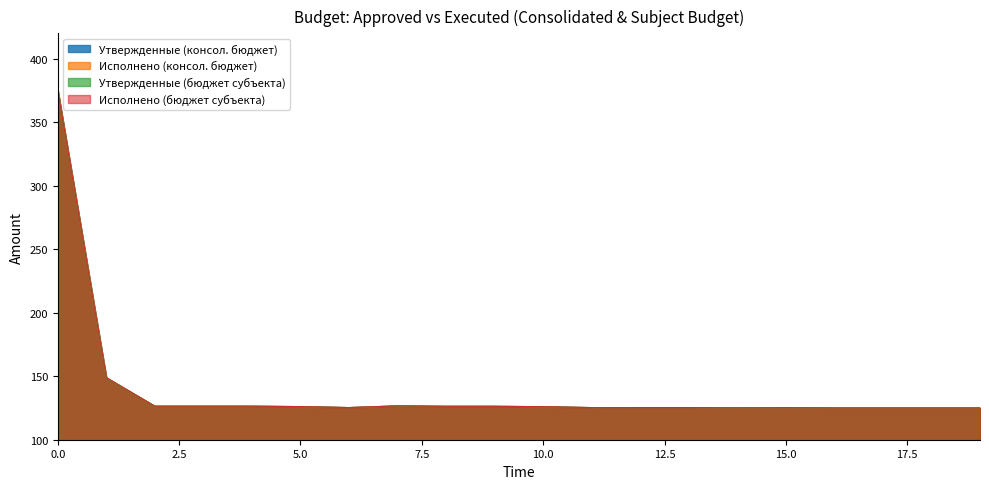

Where is the first local minimum for Исполнено (бюджет субъекта)?

6